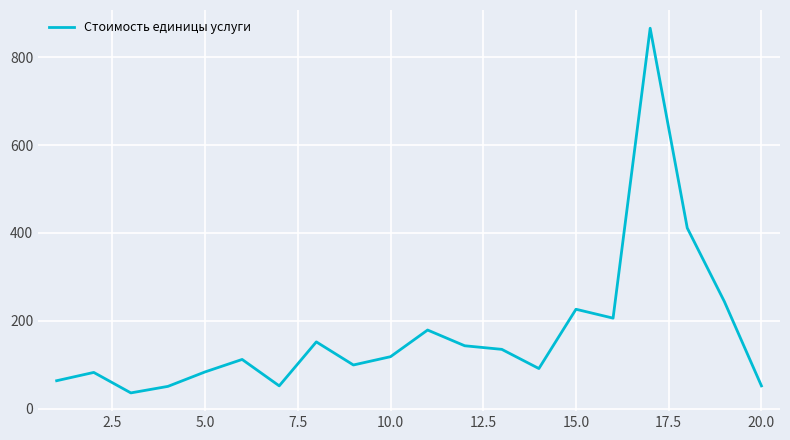

What is the greatest value displayed?

866.1